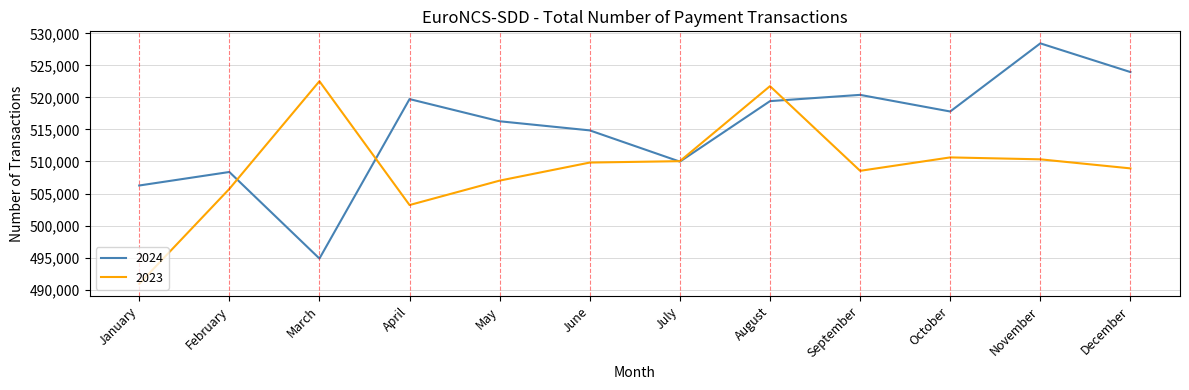

Reading right to left, transcribe all the data shown in this chart.

2024: December=523957	November=528436	October=517802	September=520397	August=519421	July=509978	June=514854	May=516276	April=519739	March=494851	February=508360	January=506251
2023: December=508923	November=510336	October=510637	September=508543	August=521759	July=510049	June=509832	May=507016	April=503202	March=522527	February=505719	January=490895